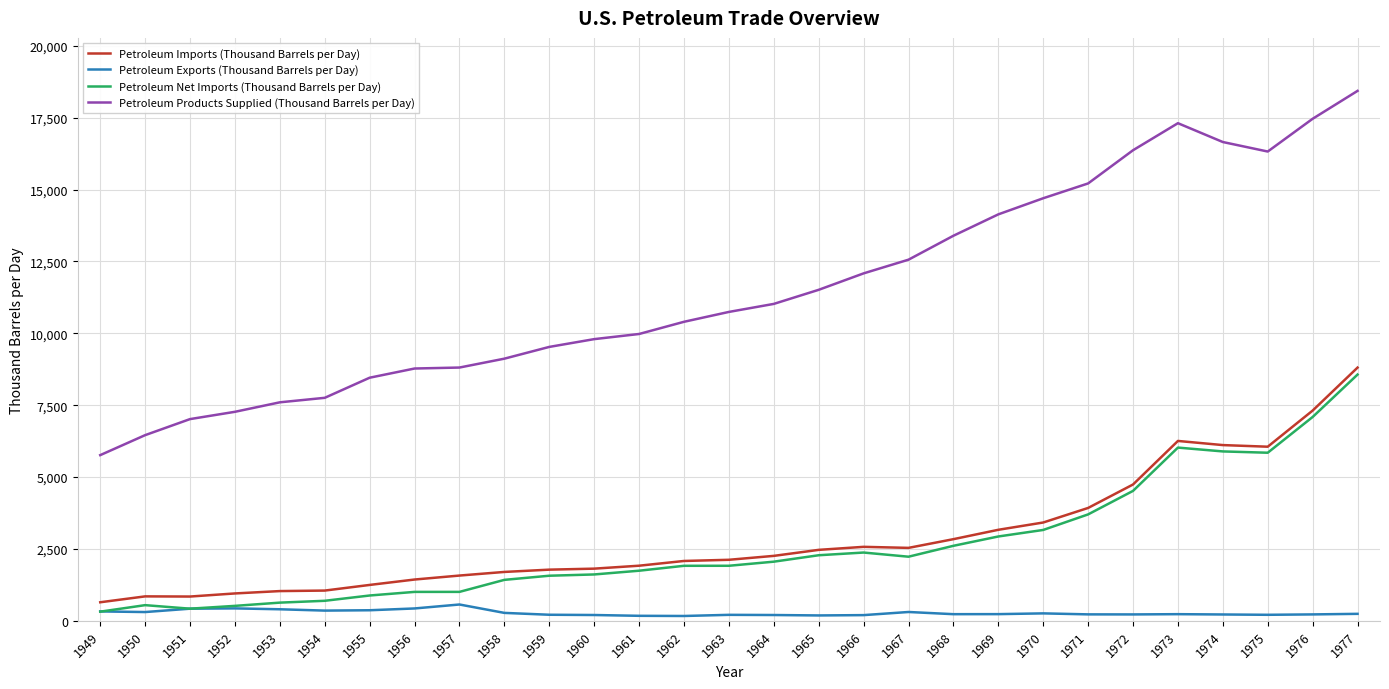

True or false: Petroleum Products Supplied (Thousand Barrels per Day) and Petroleum Exports (Thousand Barrels per Day) cross at least once.

False